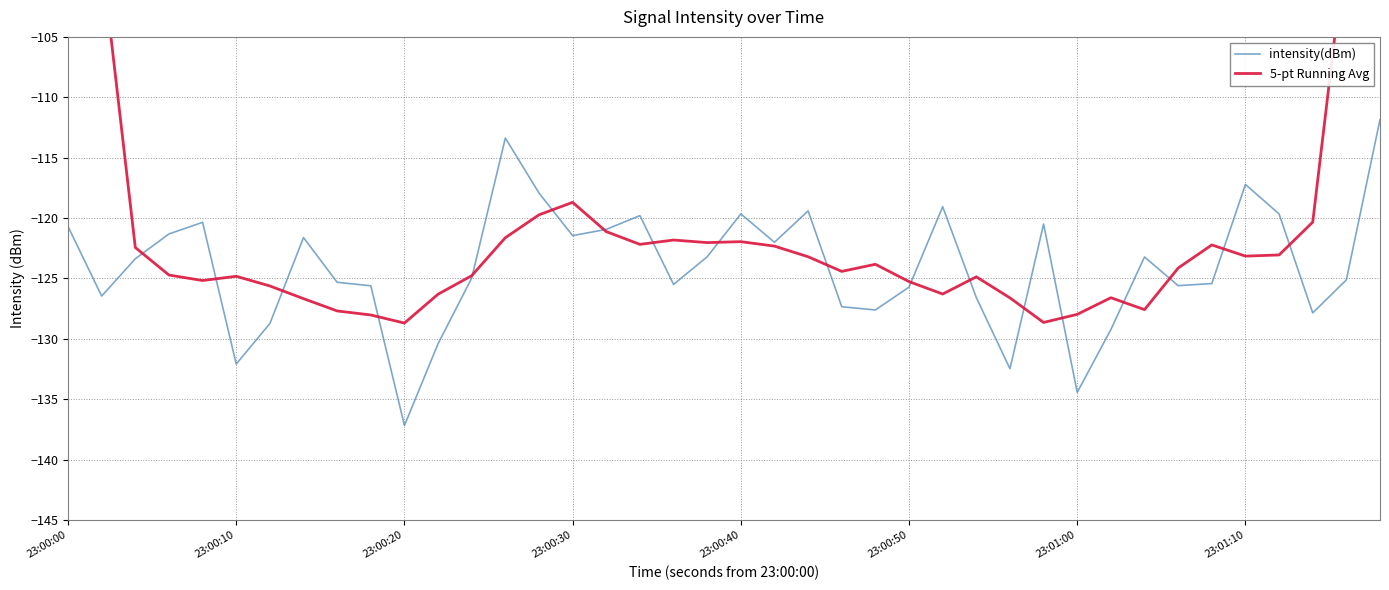

In 5-pt Running Avg, how many points are lower than both neighbors (excluding endpoints)?

9